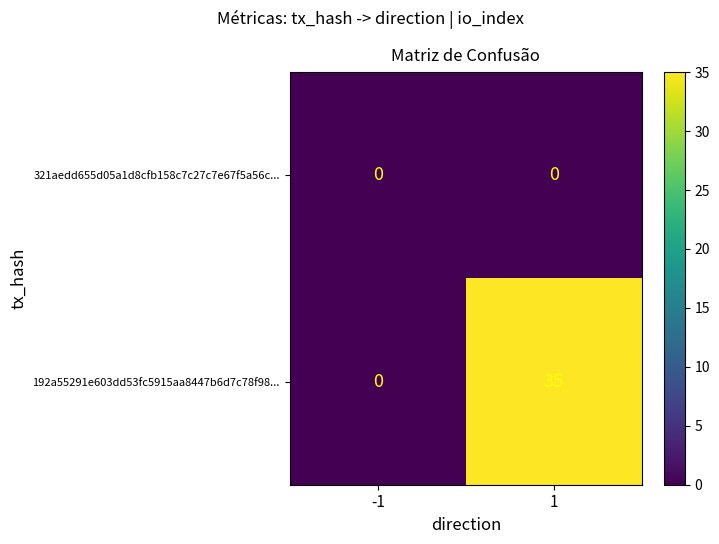

Rank the series by their maximum value, from lowest to highest.

321aedd655d05a1d8cfb158c7c27c7e67f5a56c..., 192a55291e603dd53fc5915aa8447b6d7c78f98...